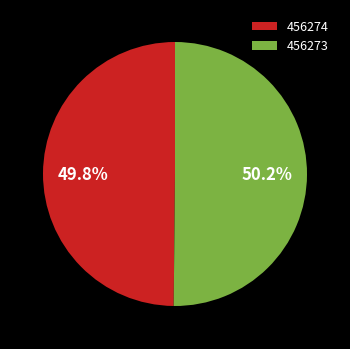

Do 456273 and 456274 together represent more than half of the pie?

Yes